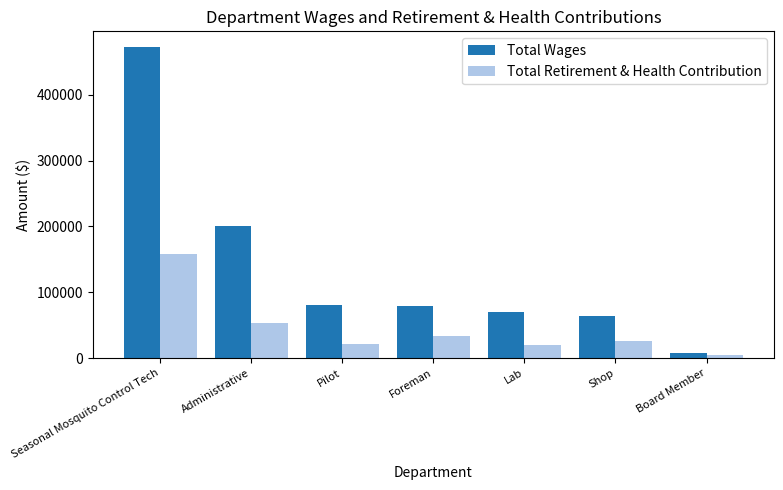

The value of Total Retirement & Health Contribution at Seasonal Mosquito Control Tech is 251557. True or false?

False